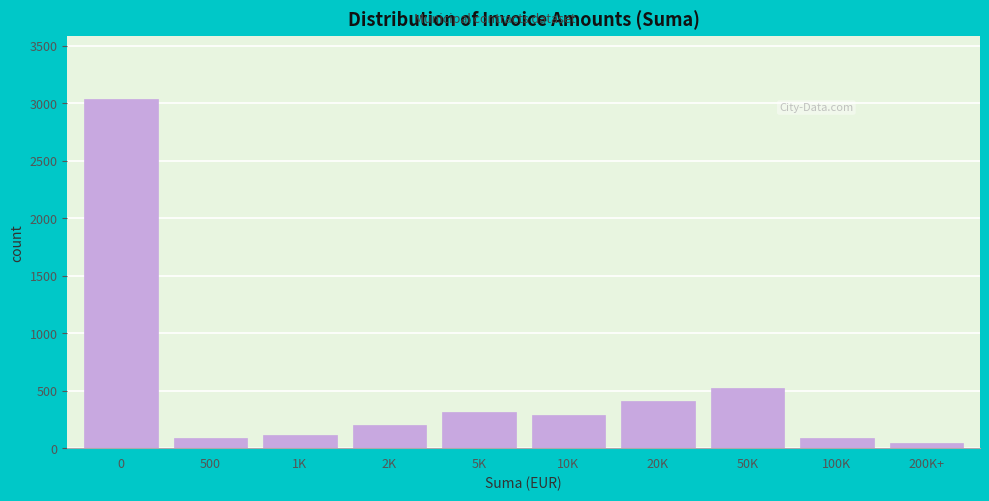

Reading left to right, transcribe all the data shown in this chart.

3036	89	112	198	312	287	412	523	89	45